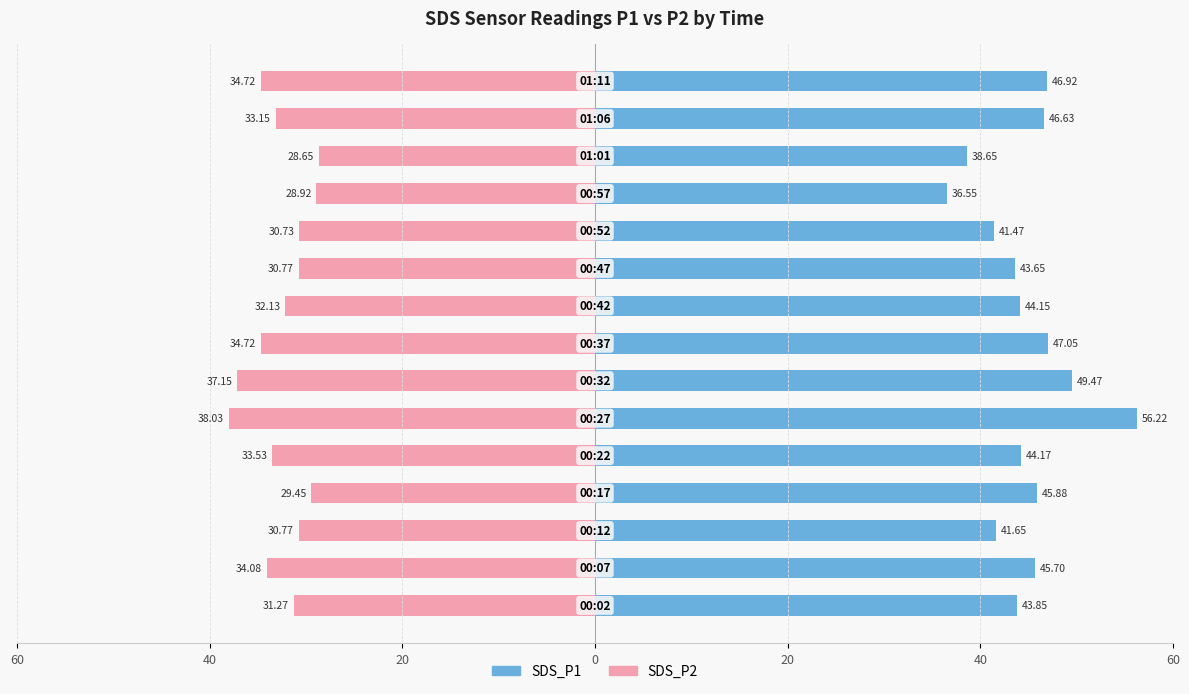

Is the value of SDS_P1 at 9 greater than the value of SDS_P2 at 11?

Yes